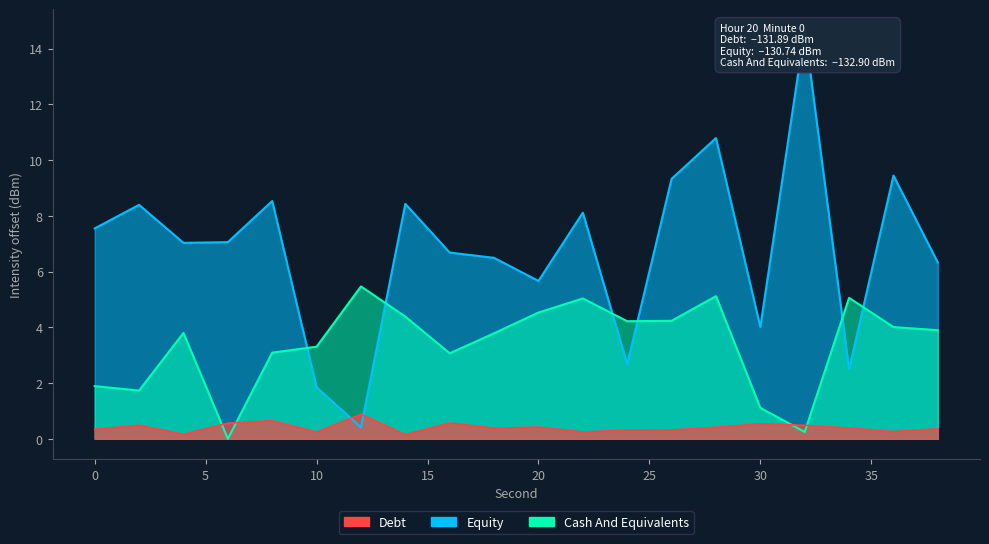

What is the value of the Equity point at the 3rd from the left?

7.0